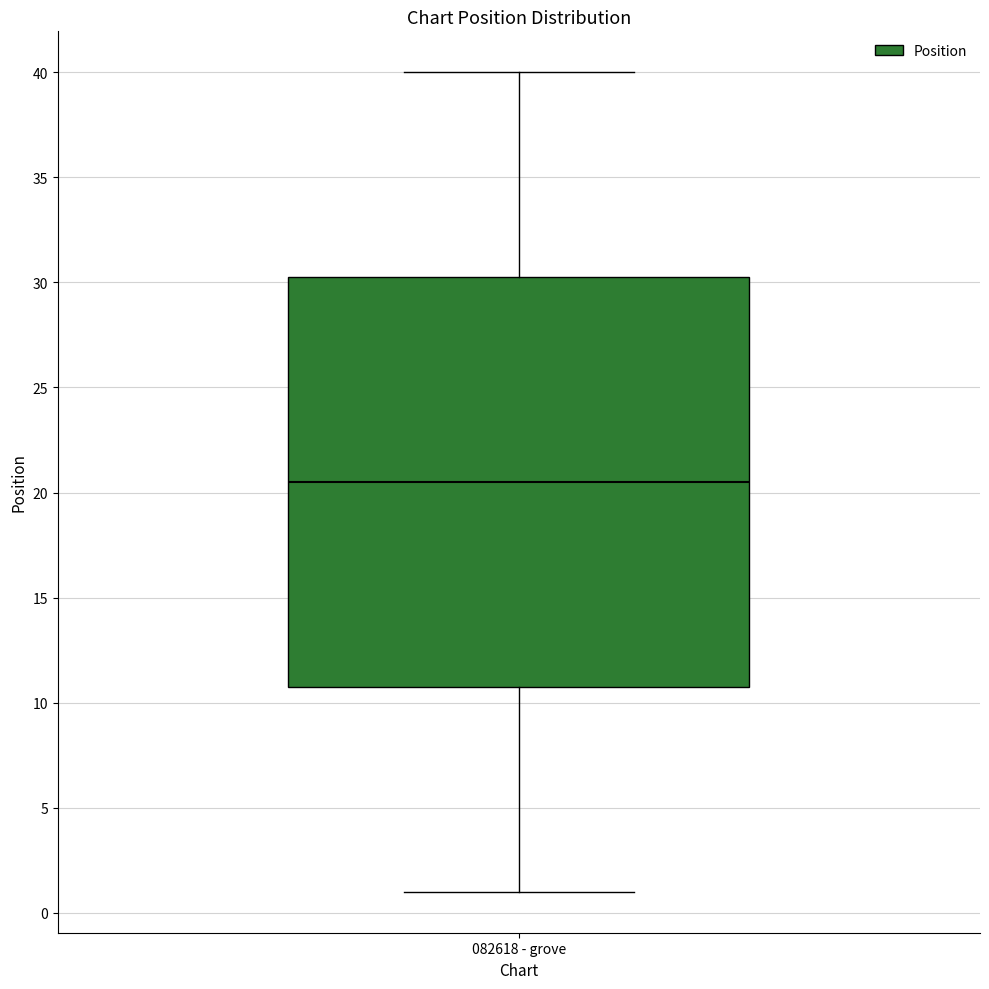

Transcribe this box plot: give where the median line is, the range the box spans, and where the two whiskers end, as read against the y-axis. The values are not printed on the chart, so give them approximately, as read against the axis.

median 20.5, box 11.0 to 30.5, whiskers 1.0 to 40.0